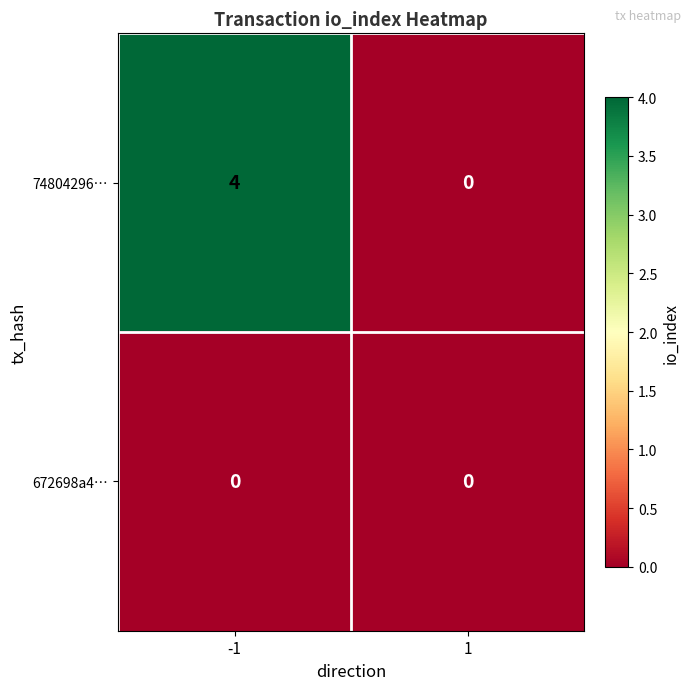

Is it true that 74804296… equals 0 at 1?

True